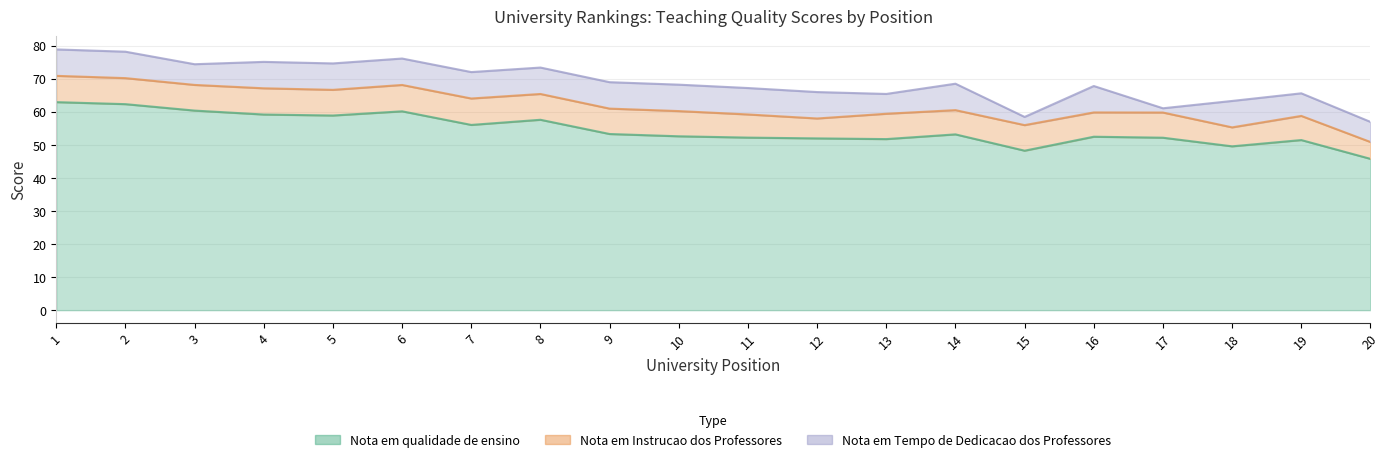

What are all the series names shown in the legend?

Nota em qualidade de ensino, Nota em Instrucao dos Professores, Nota em Tempo de Dedicacao dos Professores